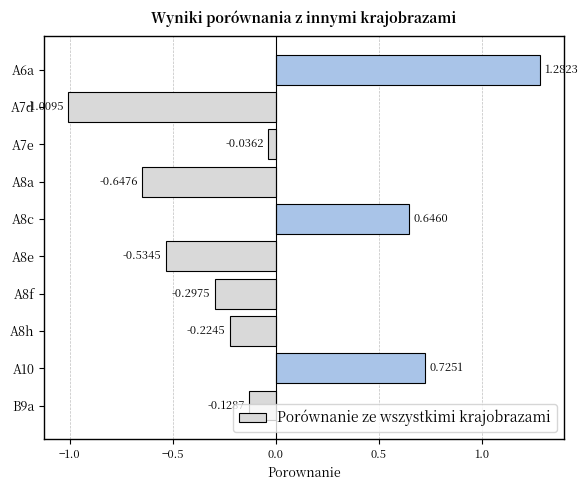

Rank the categories by value from lowest to highest.

A7d, A8a, A8e, A8f, A8h, B9a, A7e, A8c, A10, A6a